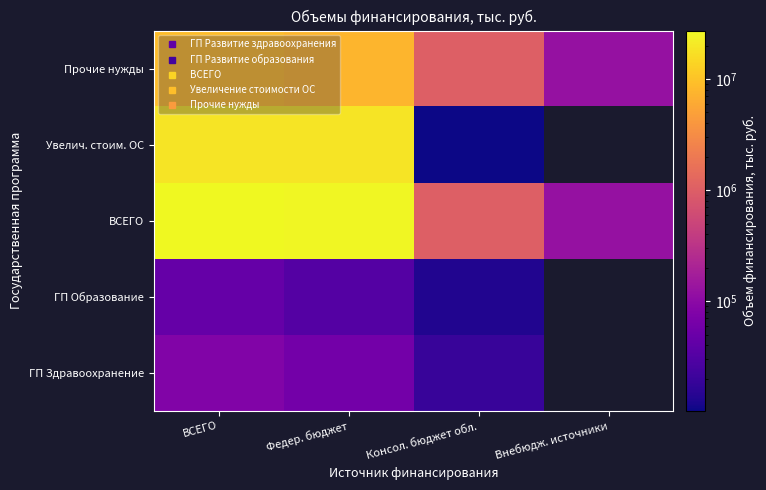

Between ВСЕГО and Консол. бюджет обл., which series saw the biggest shift?

ВСЕГО